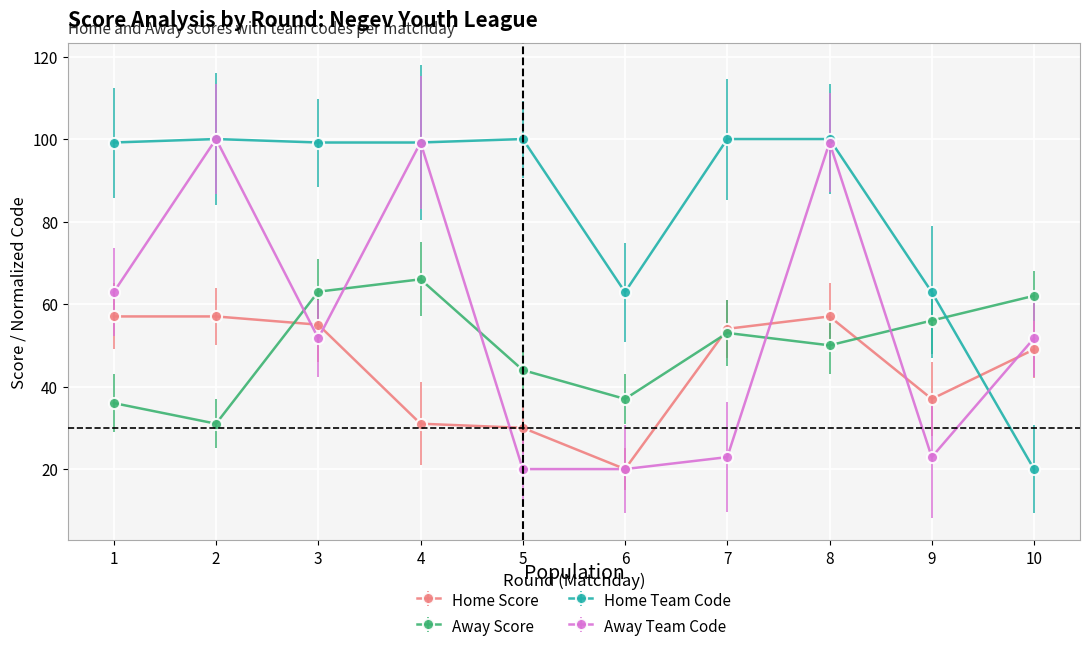

What is the spread (max minus min) of values at 3?

47.4